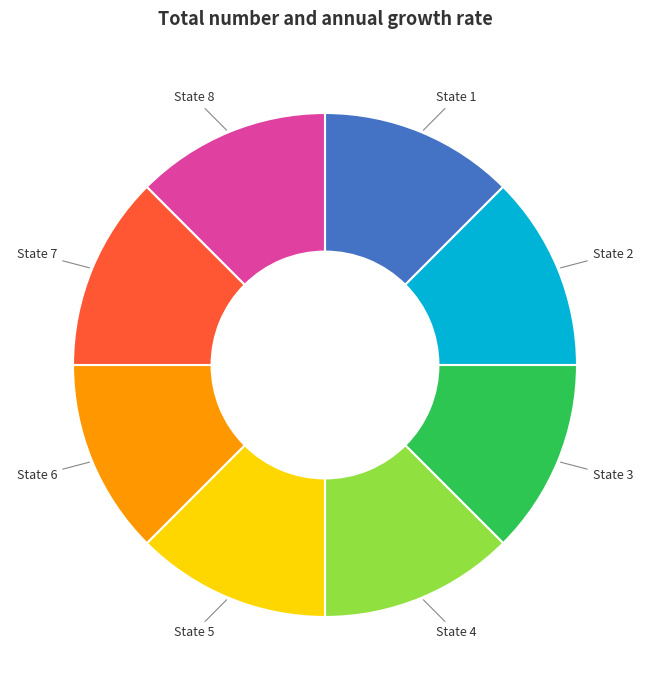

Approximately how many times larger is the value at State 4 compared to State 5?

1.0